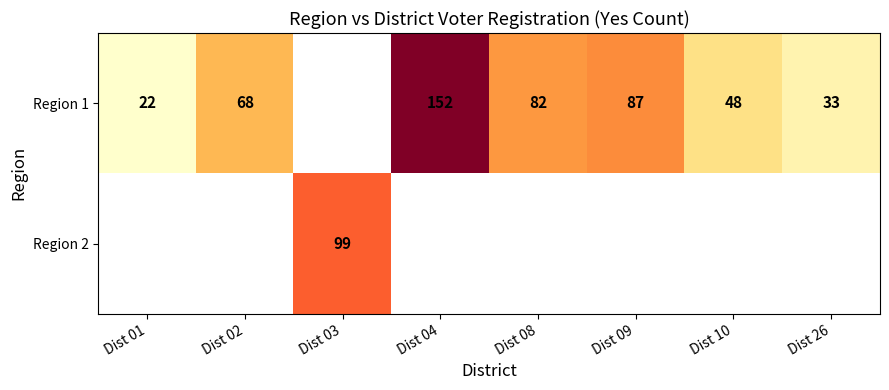

Between Dist 01 and Dist 10, which is larger?

Dist 10